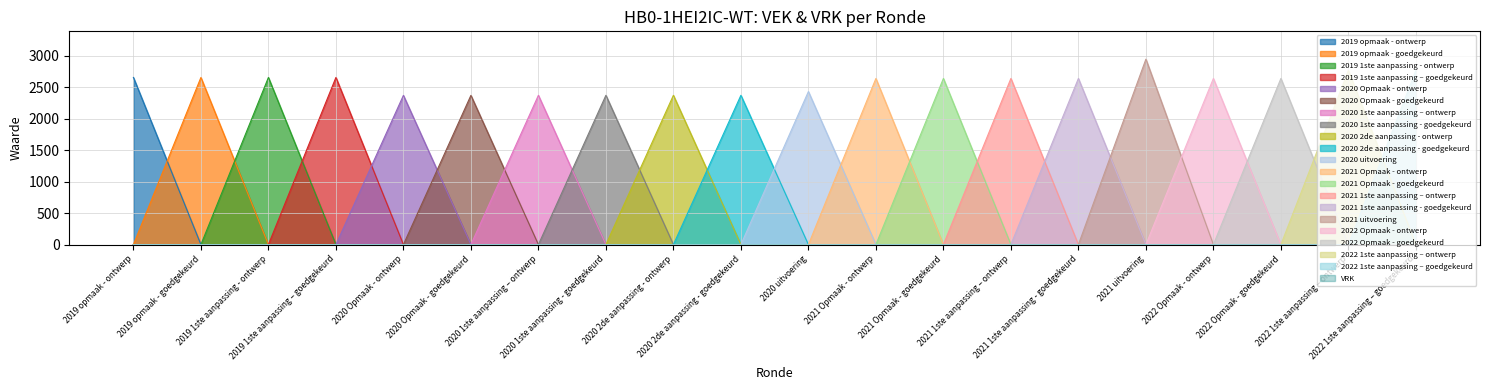

What is the spread (max minus min) of values at 2019 opmaak - goedgekeurd?

2658